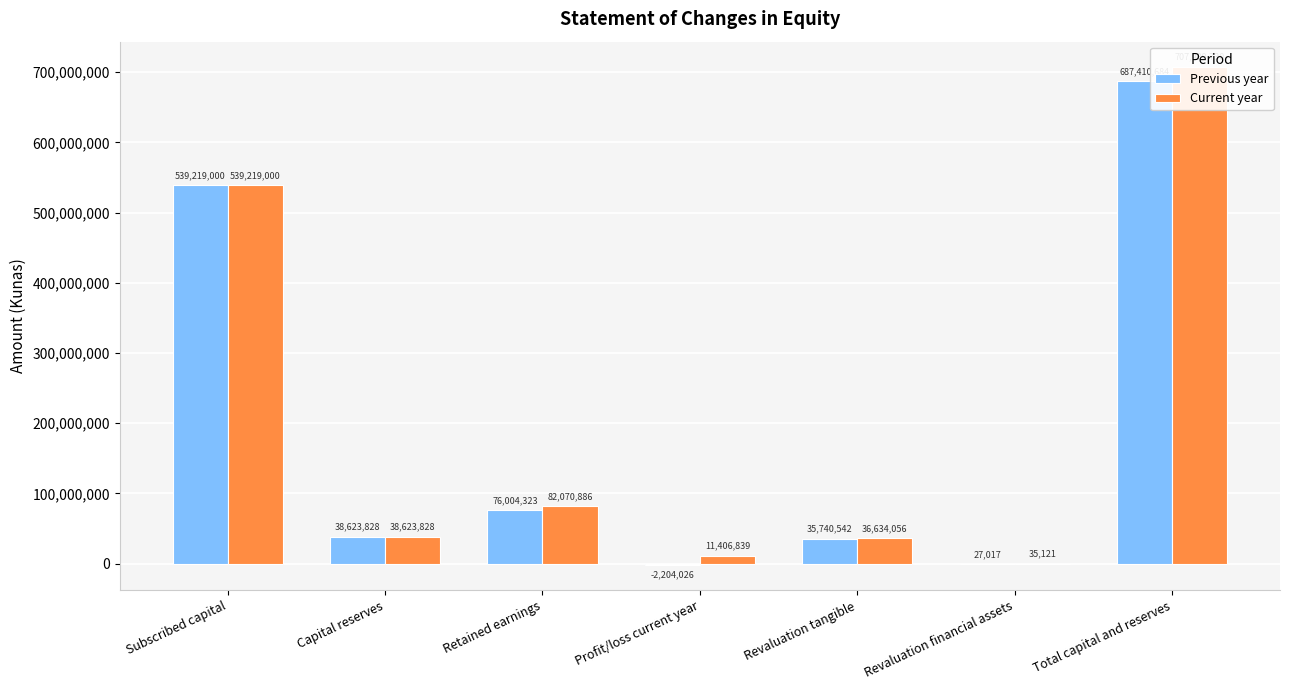

At how many categories does at least one series exceed 263088365?

2